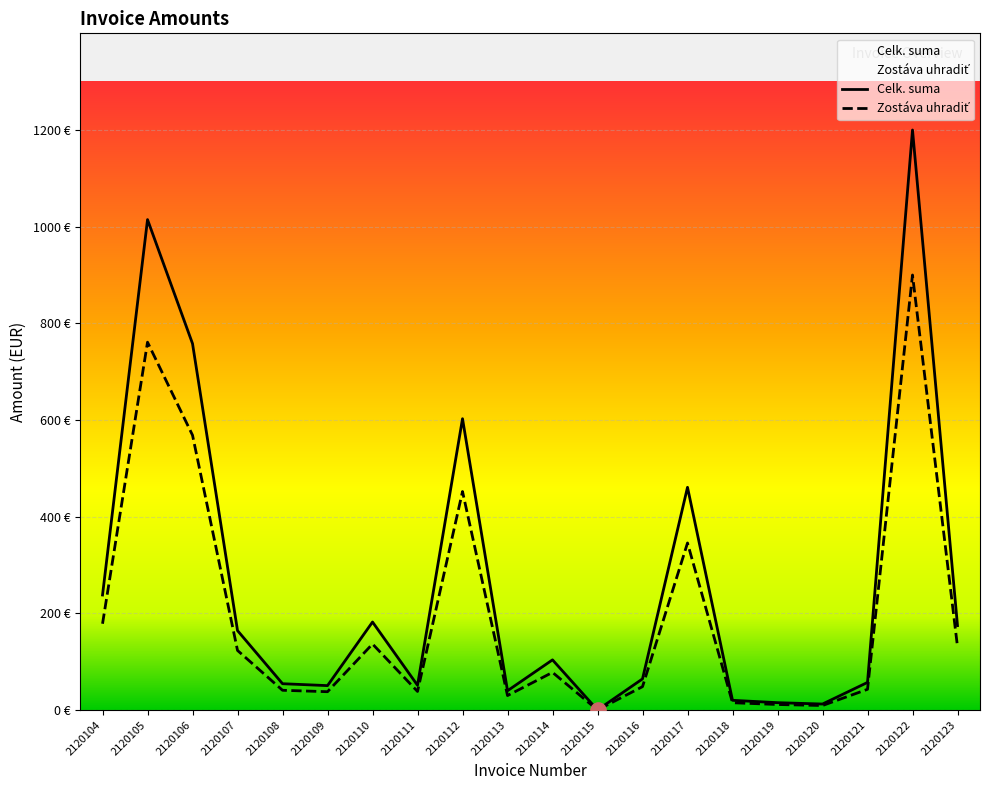

At how many categories does at least one series exceed 188?

6